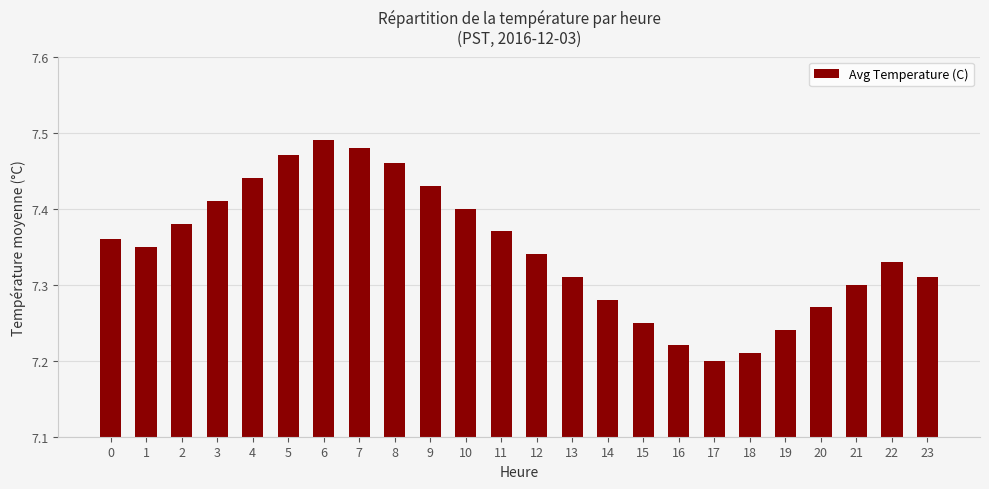

What is the sum of all values?

176.3